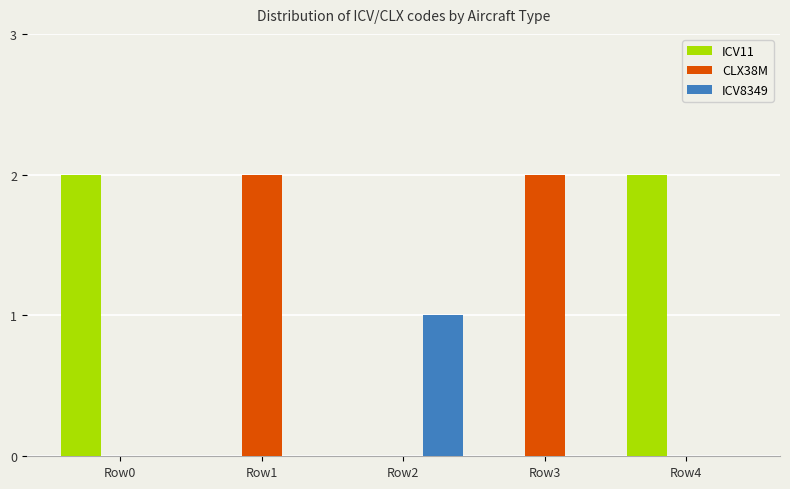

Is it true that ICV11 equals -1 at Row3?

False